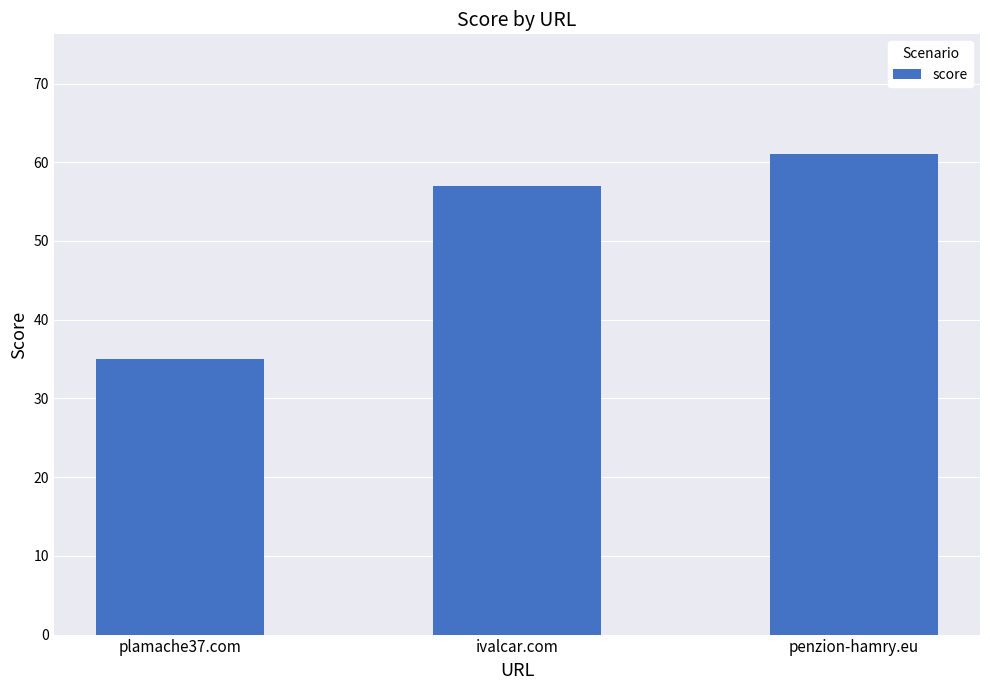

At which label is the value closest to 48?

ivalcar.com